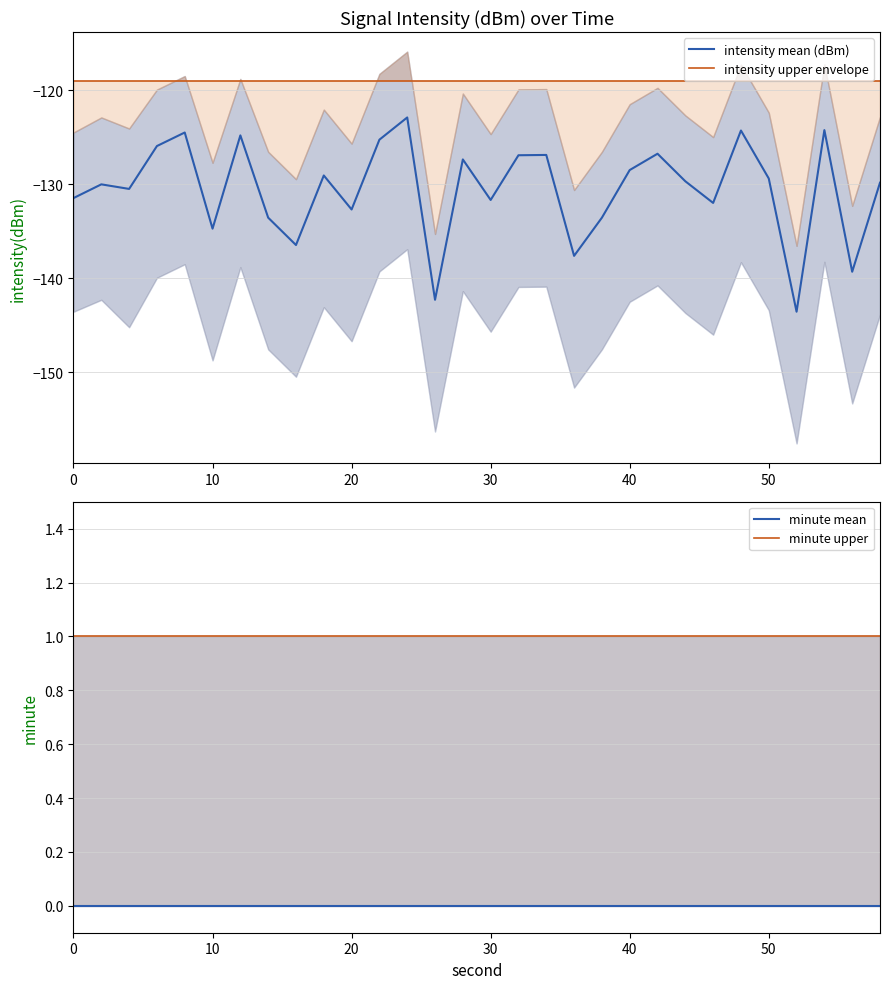

True or false: minute mean has more than 0 points higher than both neighbors.

False